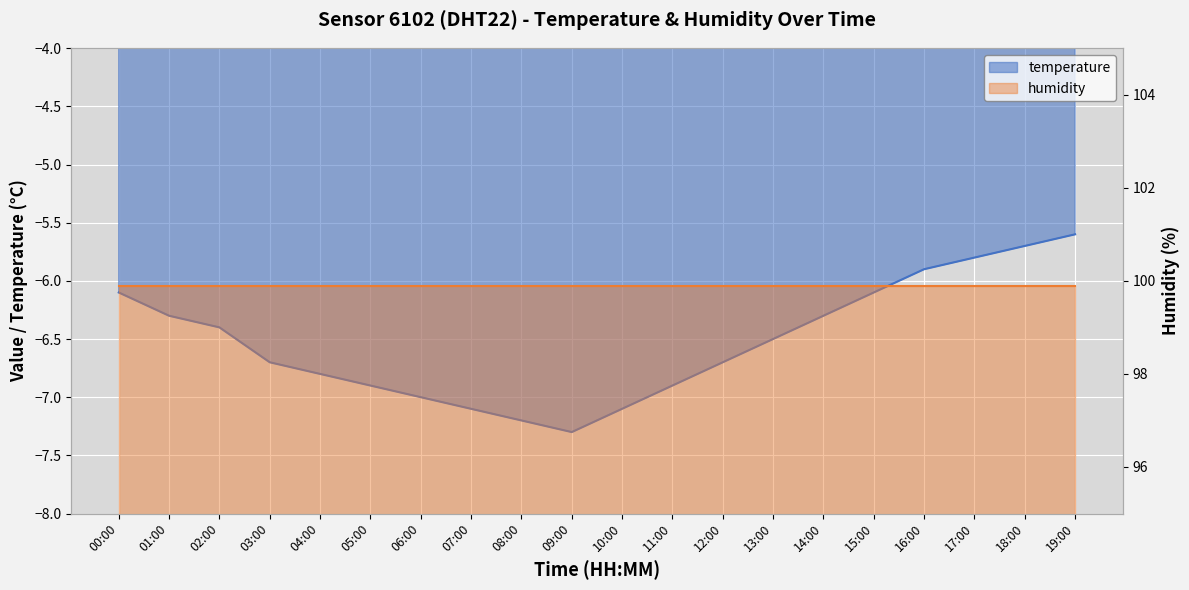

At which category does the data reach its first local valley?

09:00